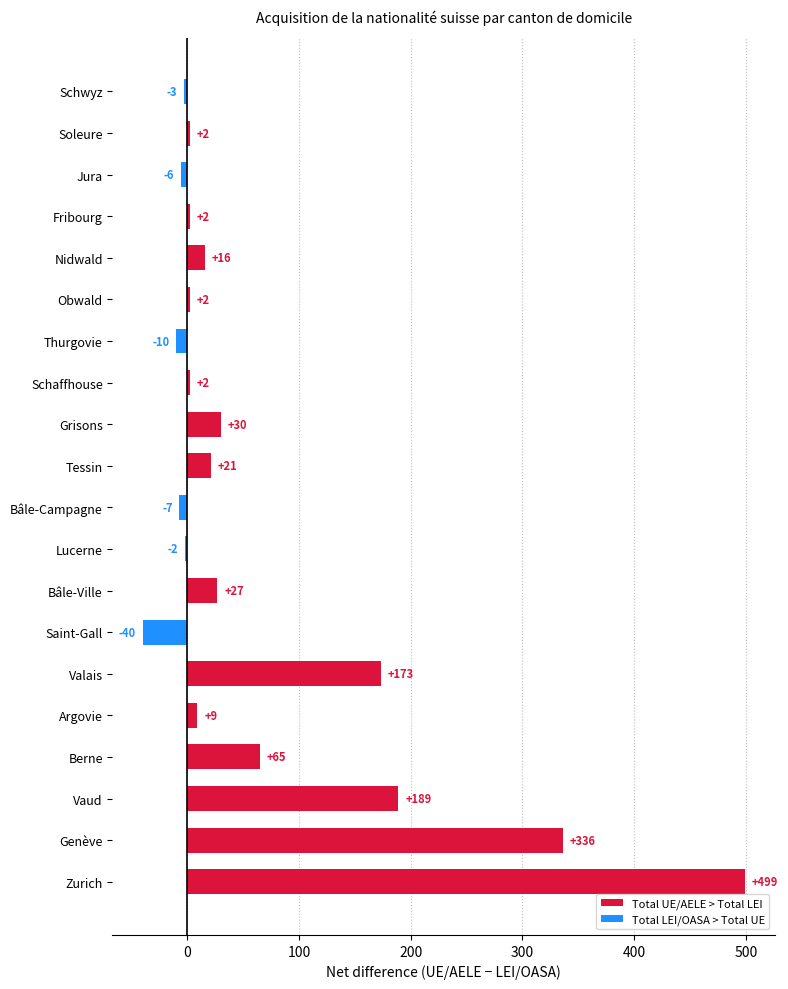

How many bars are there in total?

20